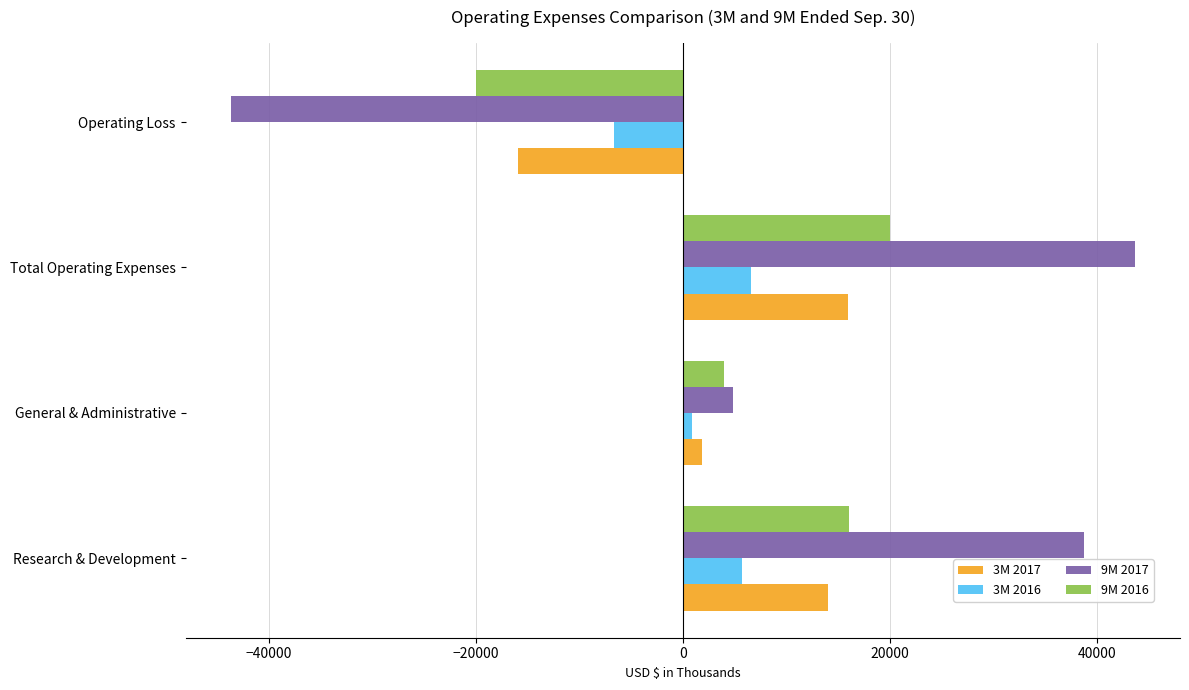

Which series has the largest total across all categories?

9M 2017